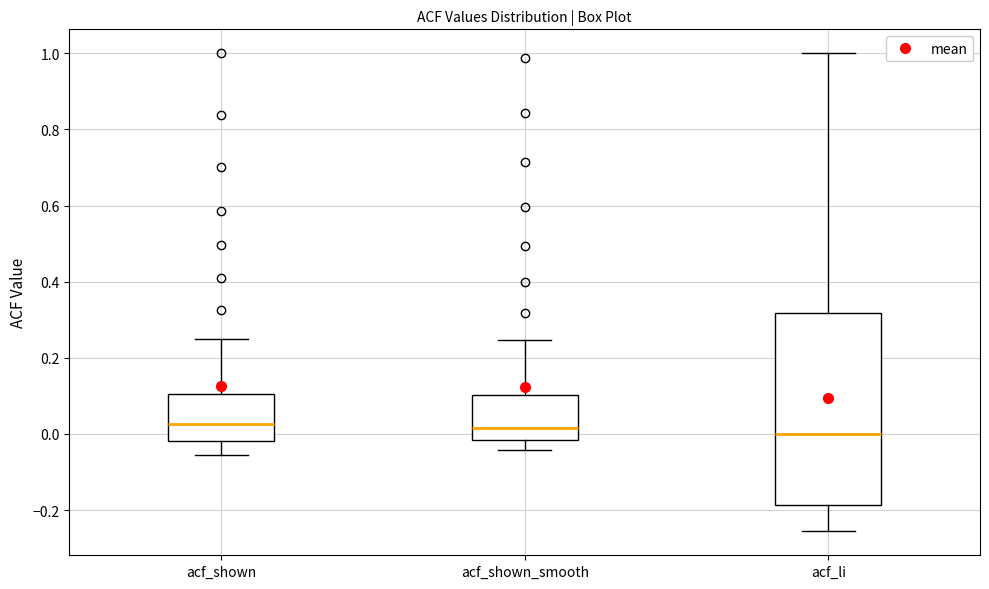

Reading left to right, transcribe this box plot: for each box, give where its median line is, the range the box spans, and where its two whiskers end, as read against the y-axis. The values are not printed on the chart, so give them approximately, as read against the axis.

acf_shown: median 0.02, box -0.02 to 0.10, whiskers -0.06 to 0.26
acf_shown_smooth: median 0.02, box -0.02 to 0.10, whiskers -0.04 to 0.24
acf_li: median 0.00, box -0.18 to 0.32, whiskers -0.26 to 1.00